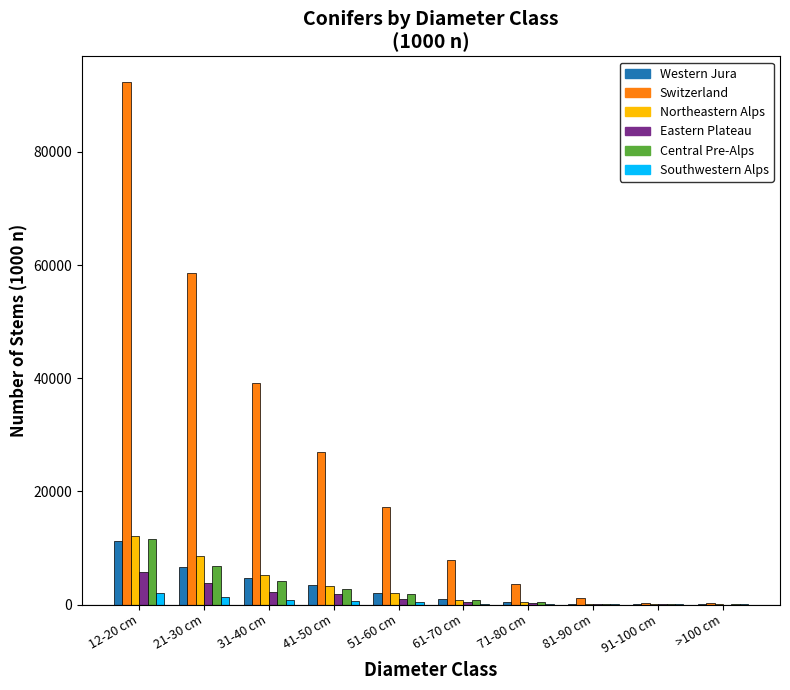

How many data points does each series have?

10